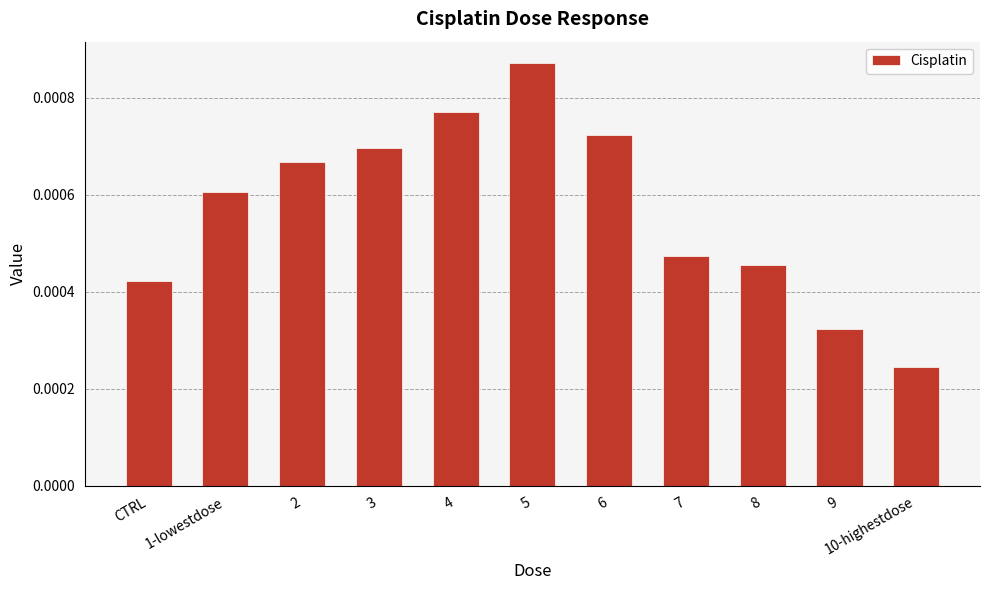

What is the label of the 3rd bar from the left?

2